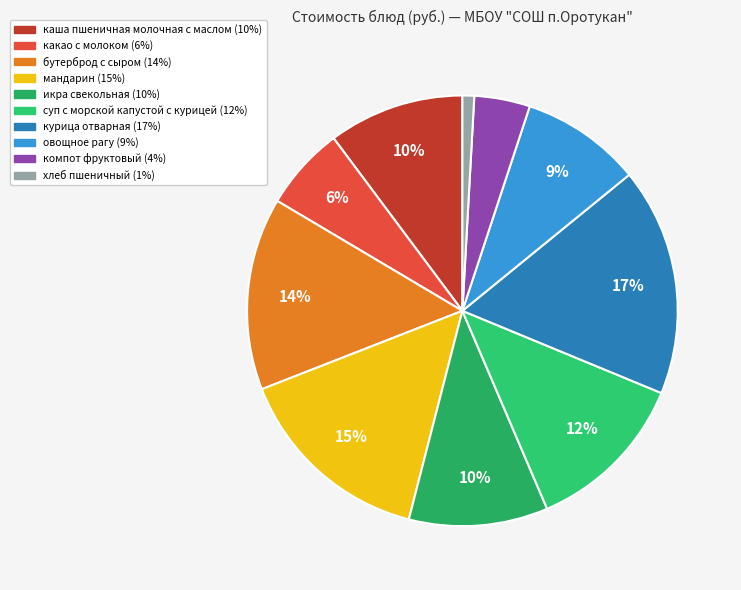

How many segments does this pie chart have?

10